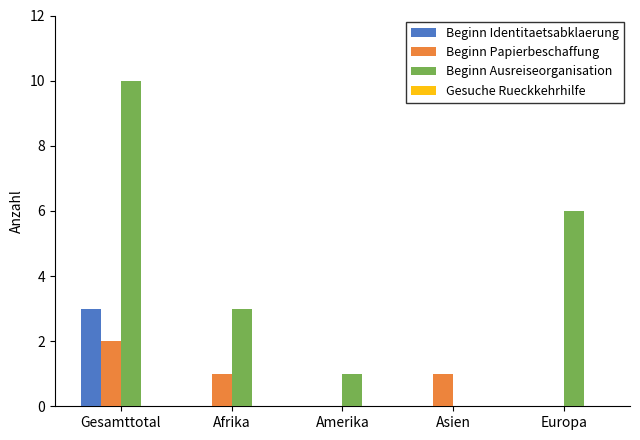

How many groups of bars are there?

5